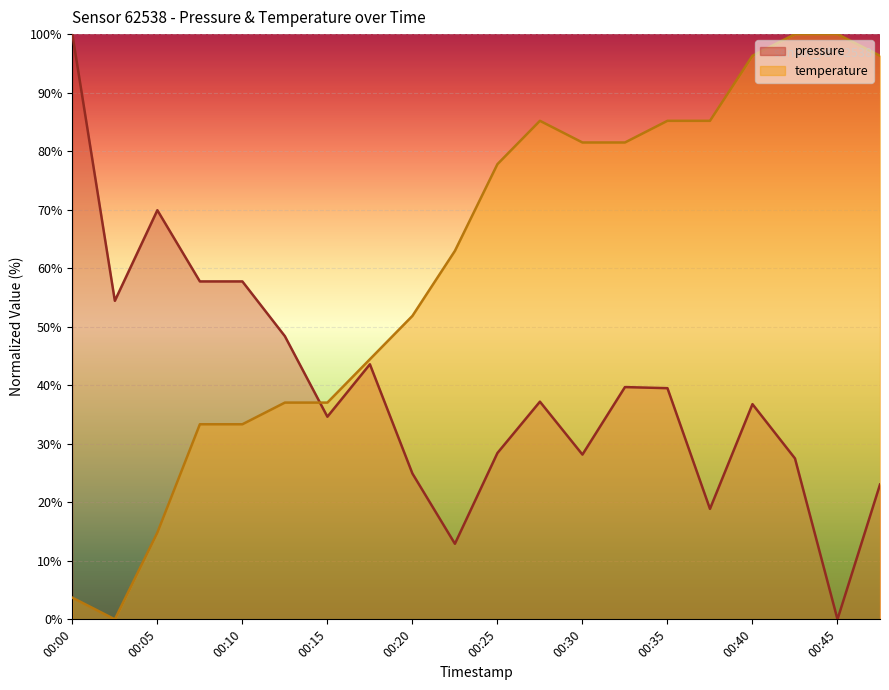

Between 00:25 and 00:40, which is larger?

00:40